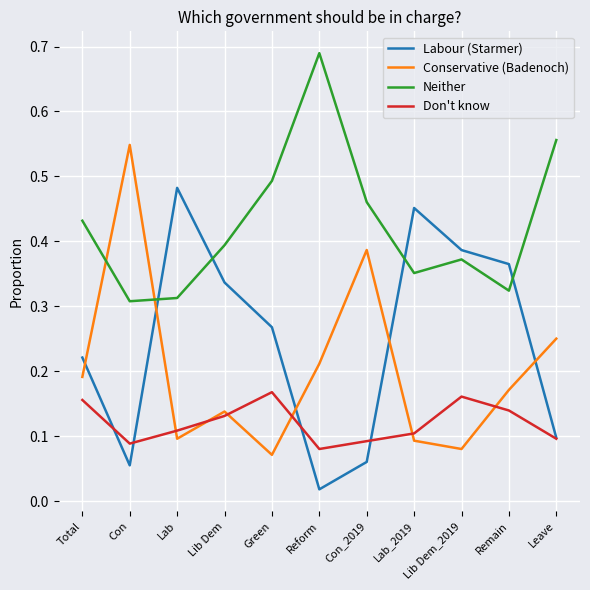

At Con, list the series in order from largest to smallest.

Conservative (Badenoch), Neither, Don't know, Labour (Starmer)